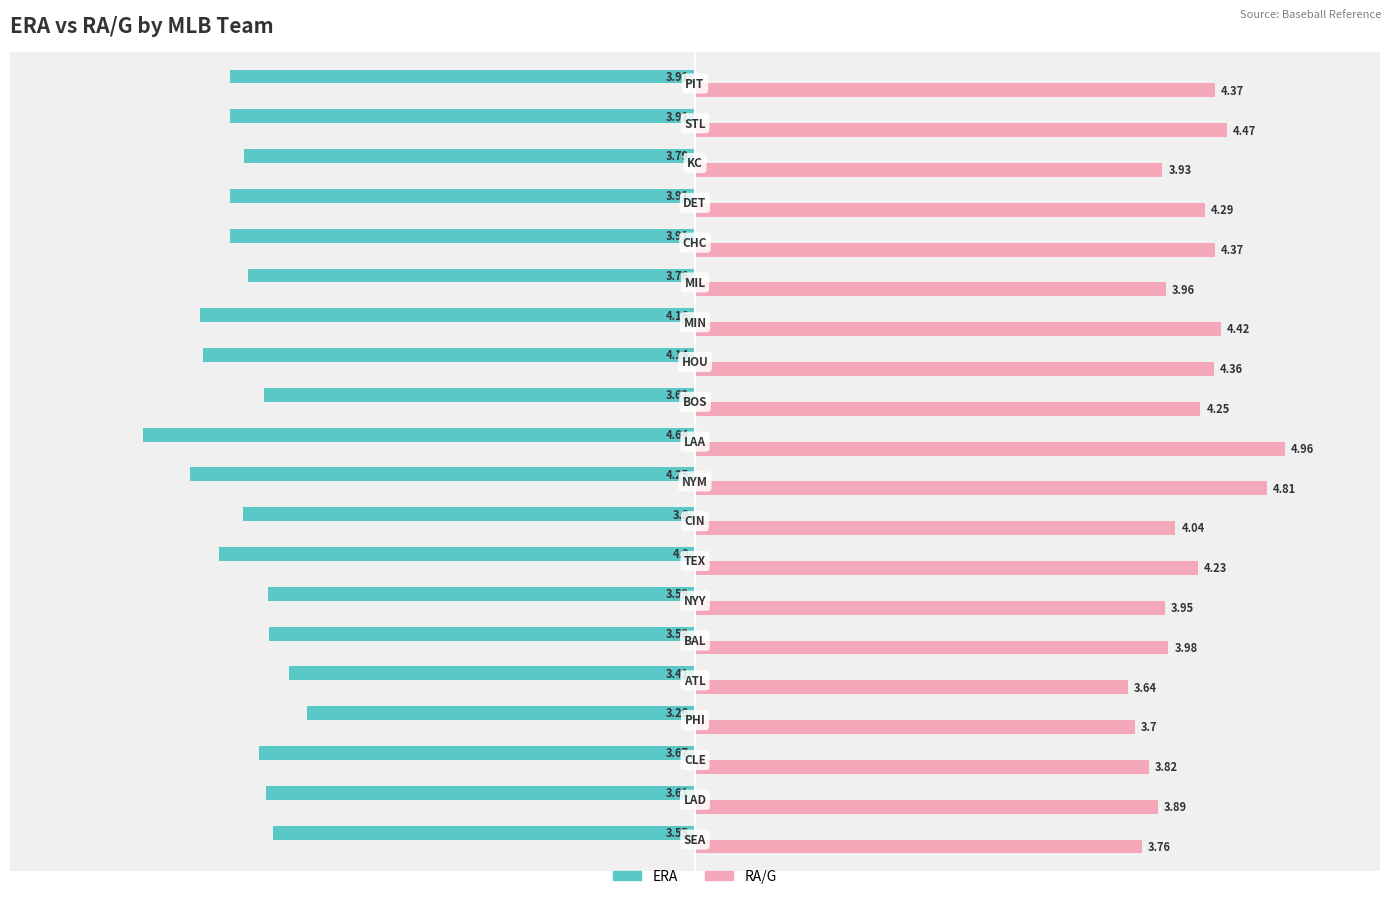

Which series has the largest total across all categories?

RA/G